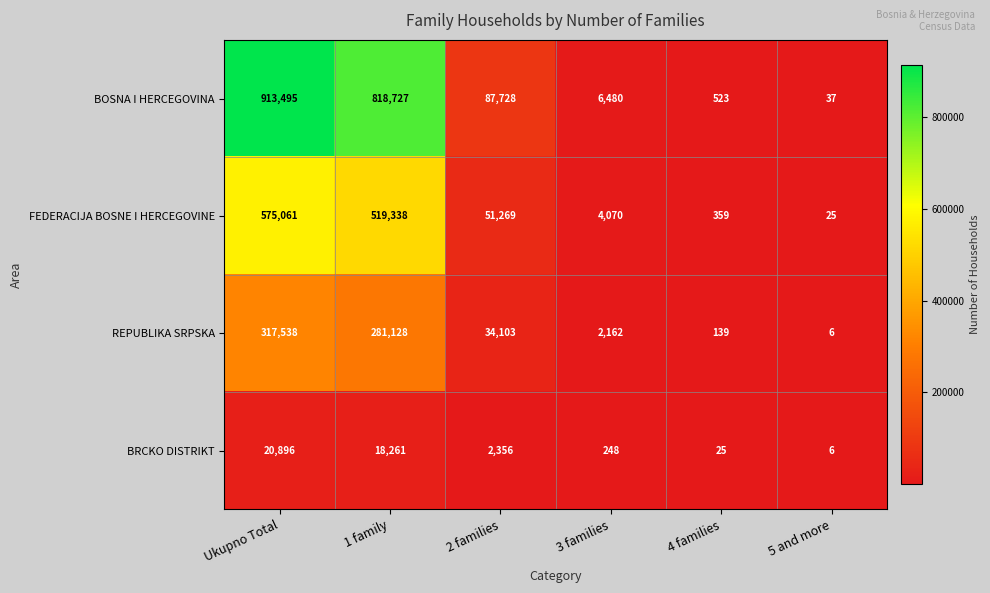

At which label does FEDERACIJA BOSNE I HERCEGOVINE first exceed 51269?

Ukupno Total